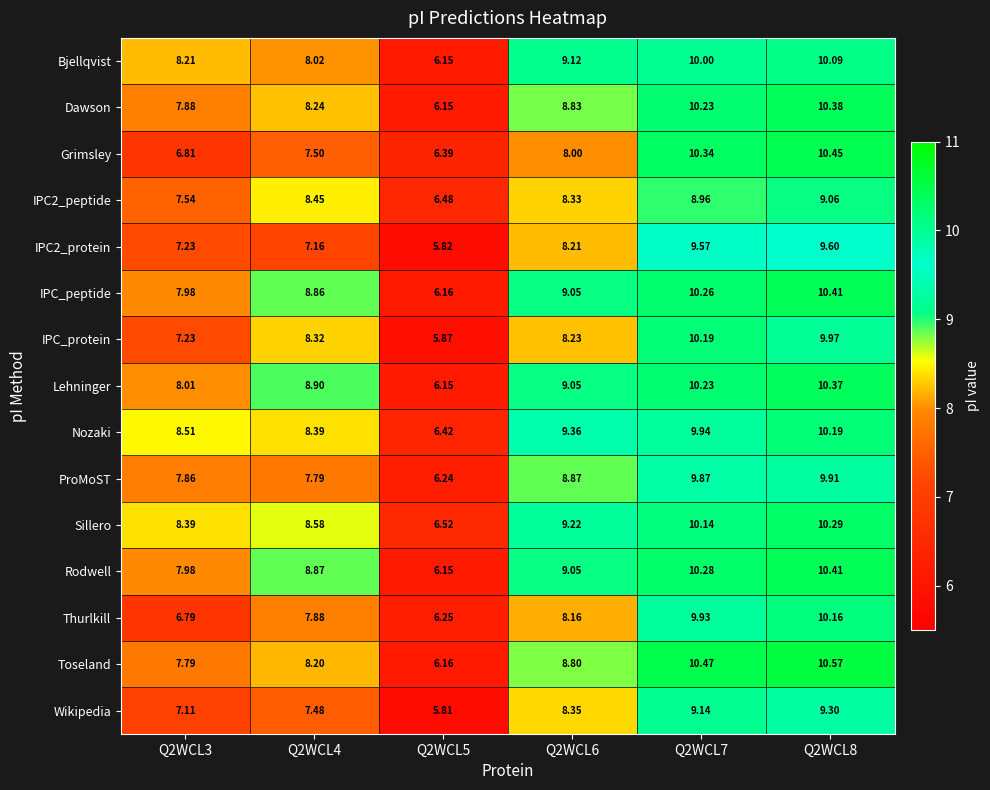

What is the maximum value shown in the chart?

10.6